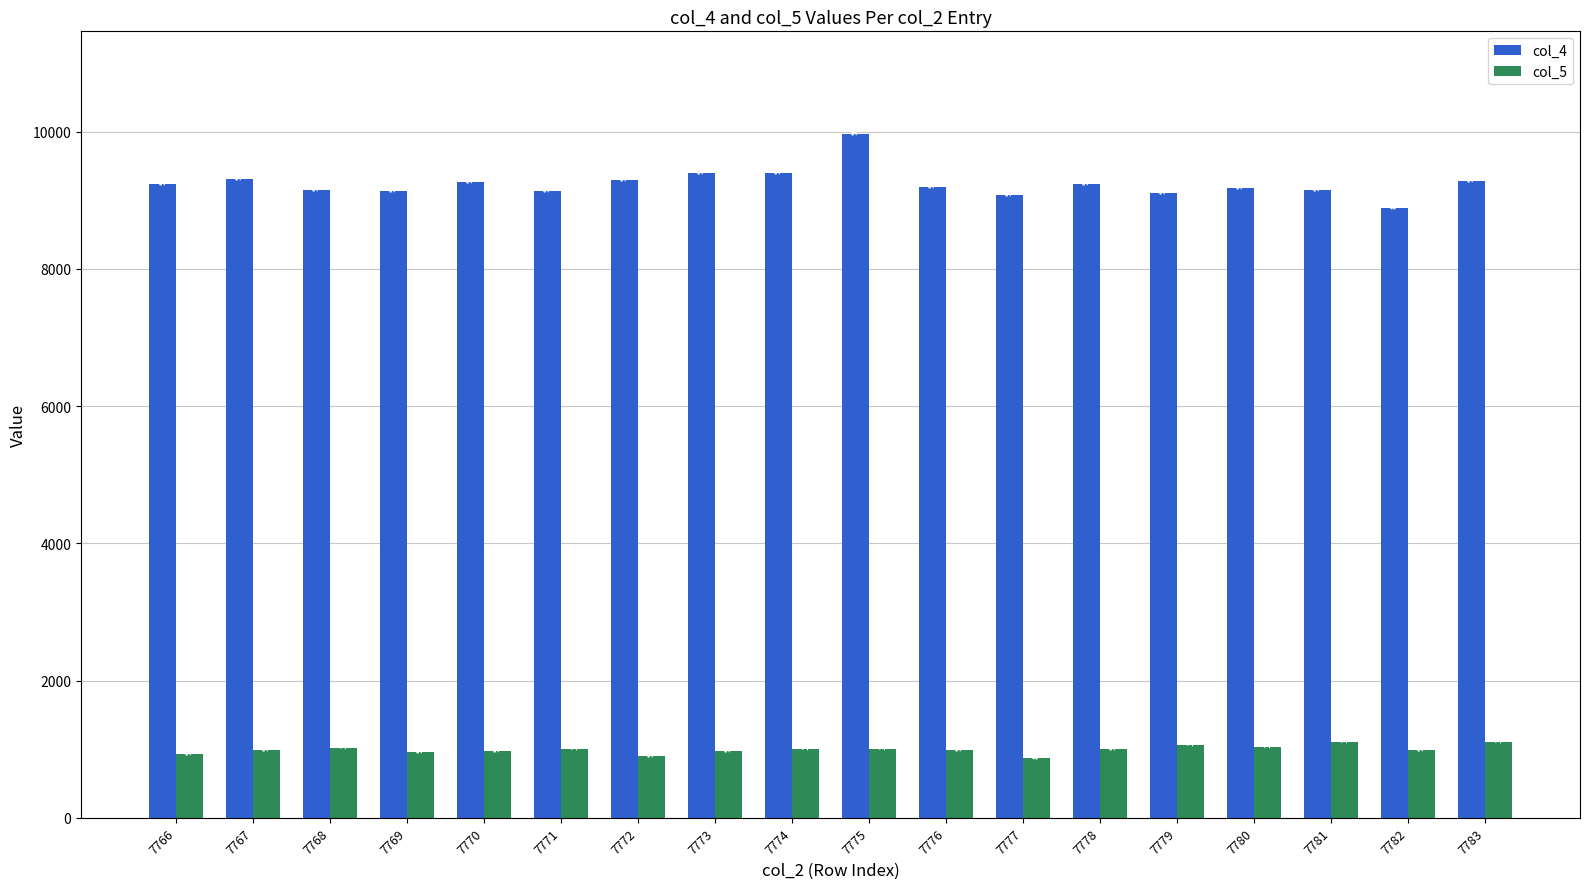

List the series in order of their overall mean, highest first.

col_4, col_5